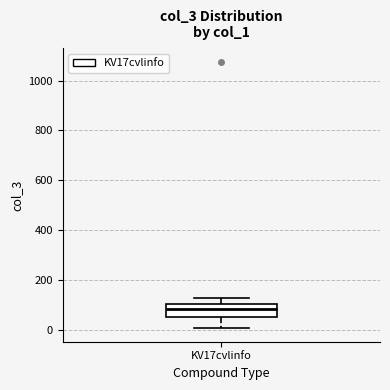

Where is the lower edge of the box for KV17cvlinfo on the y-axis? The values are not printed on the chart, so give them approximately, as read against the axis.

60